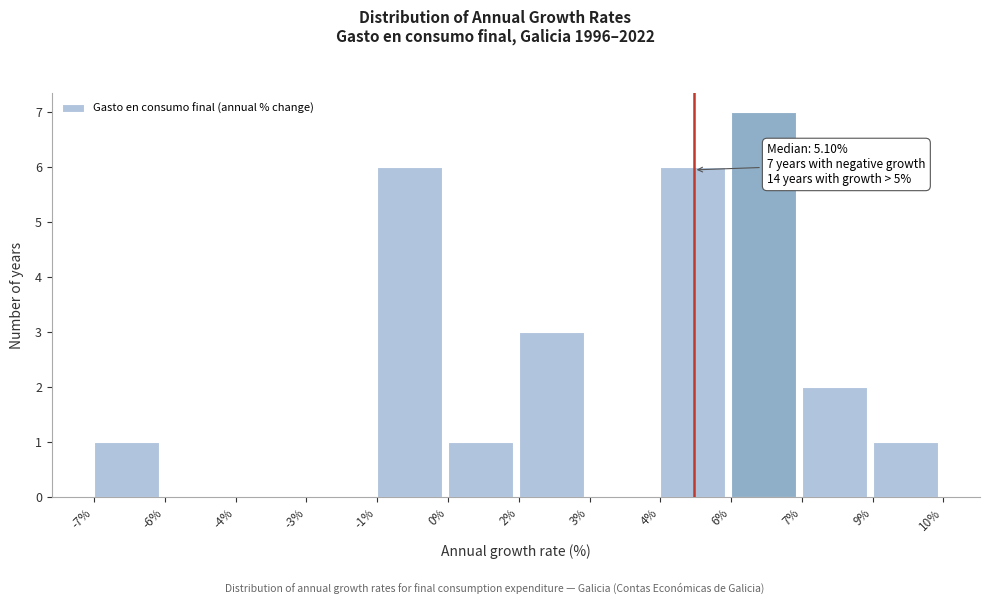

Reading left to right, transcribe all the data shown in this chart.

-7%=1	-6%=0	-4%=0	-3%=0	-1%=6	0%=1	2%=3	3%=0	4%=6	6%=7	7%=2	9%=1